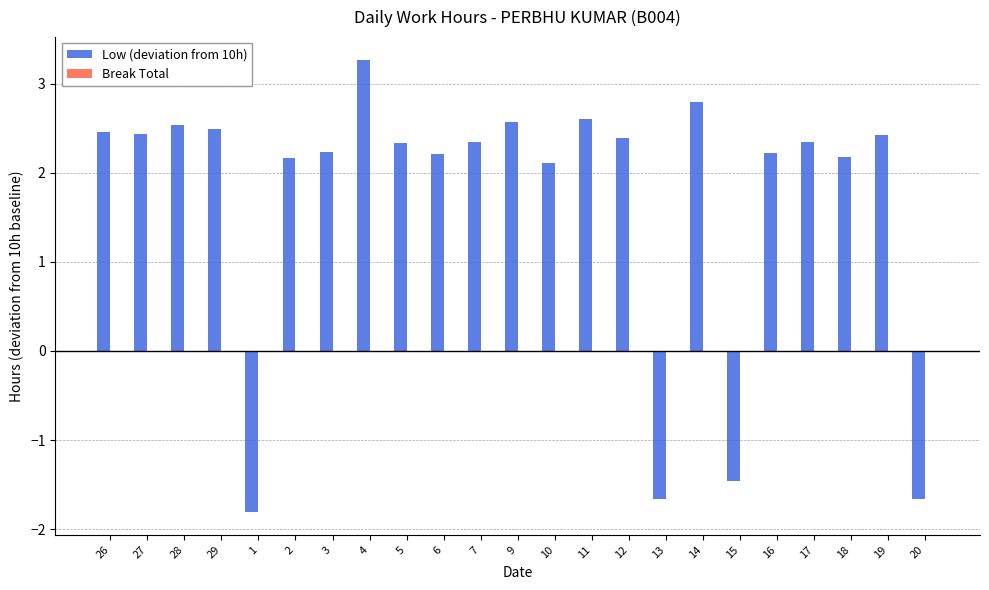

What is the maximum value shown in the chart?

3.3